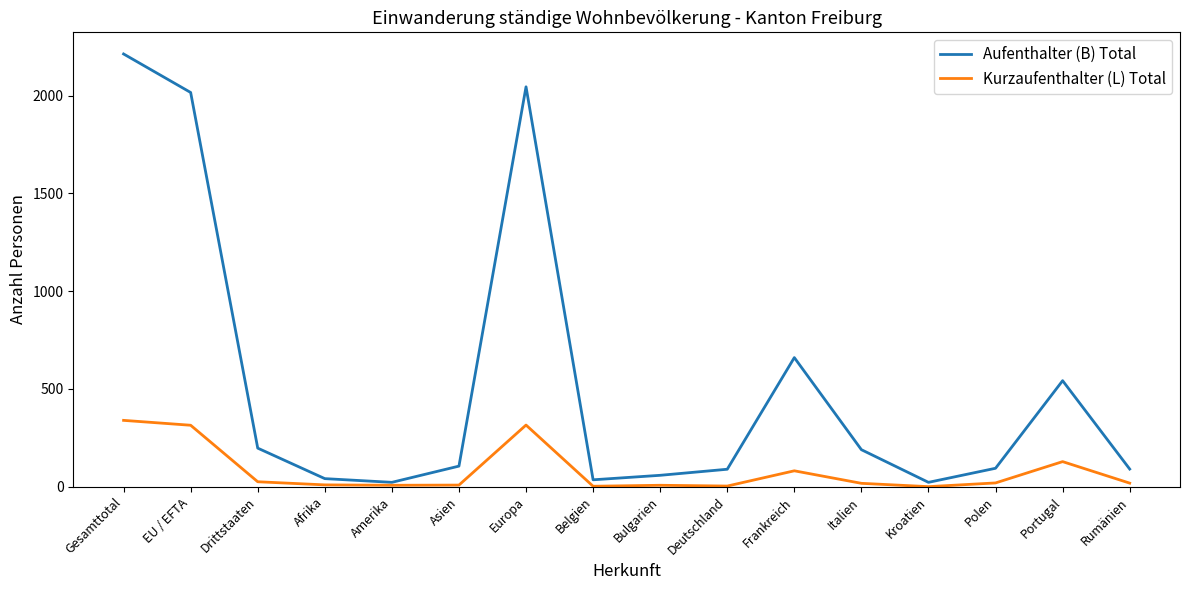

At which label does Kurzaufenthalter (L) Total first exceed 18?

Gesamttotal